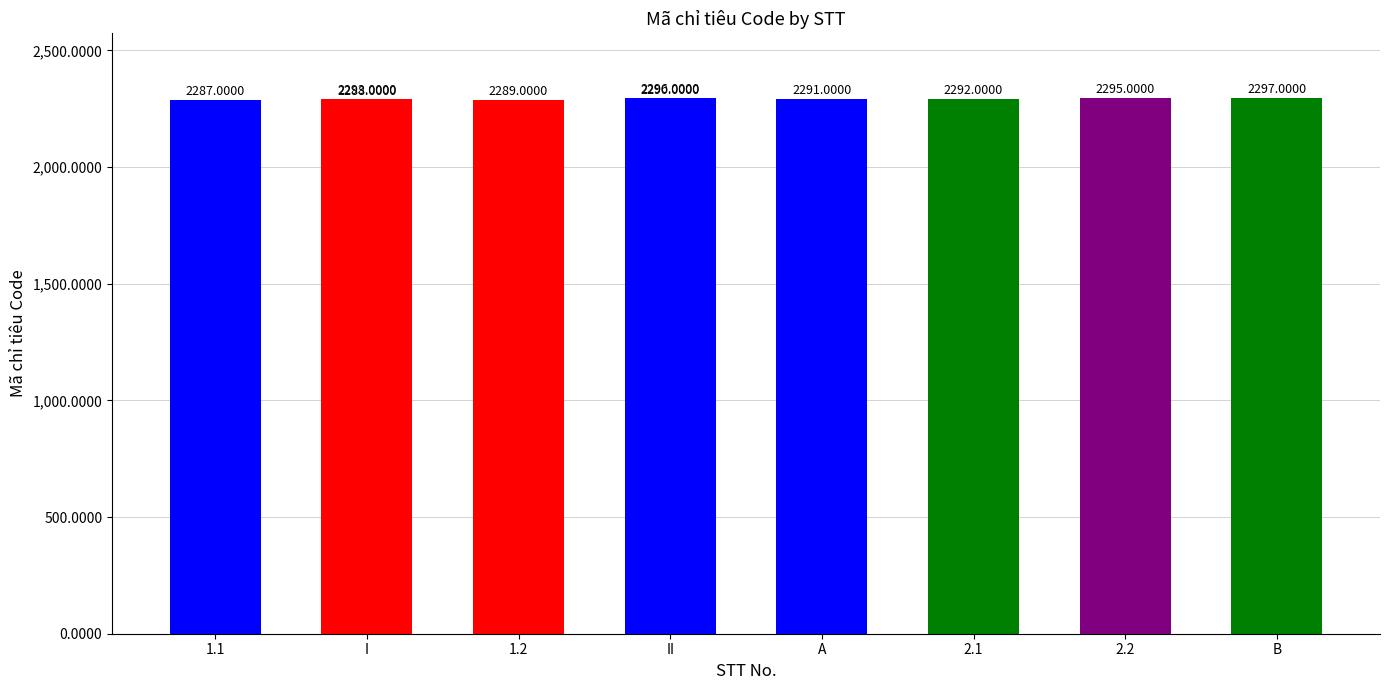

The value at 1.2 is 2289. True or false?

True